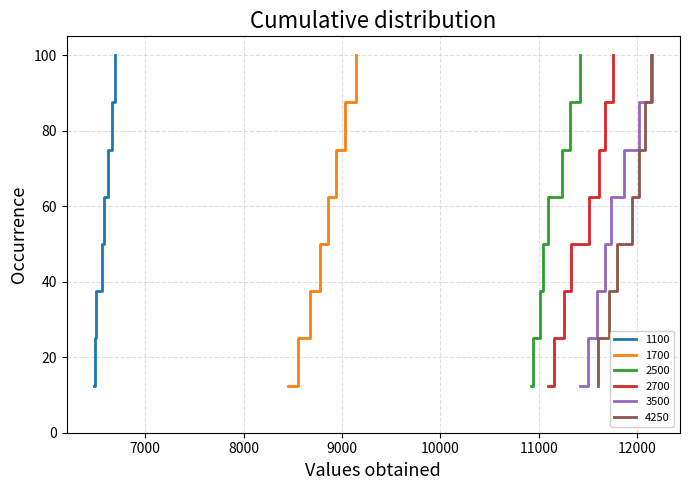

What is the lowest value of the 2700 series?

12.5